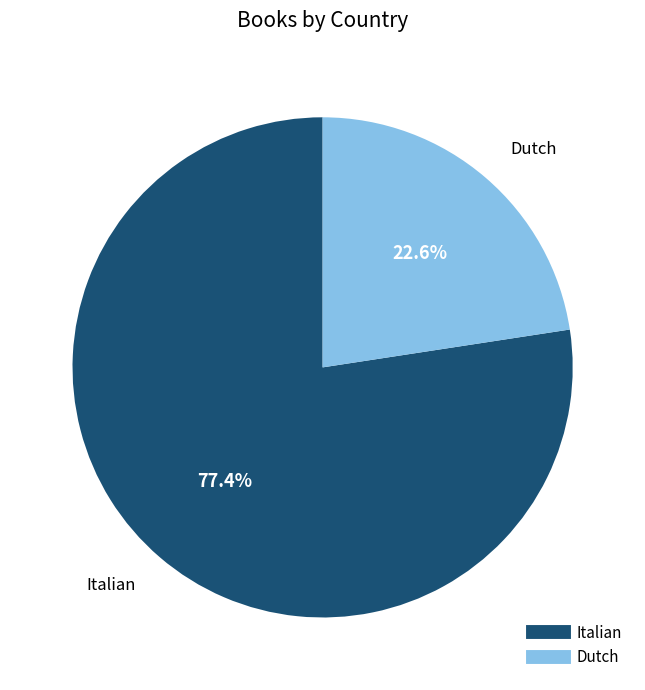

What is the ratio of the value at Dutch to the value at Italian?

0.3